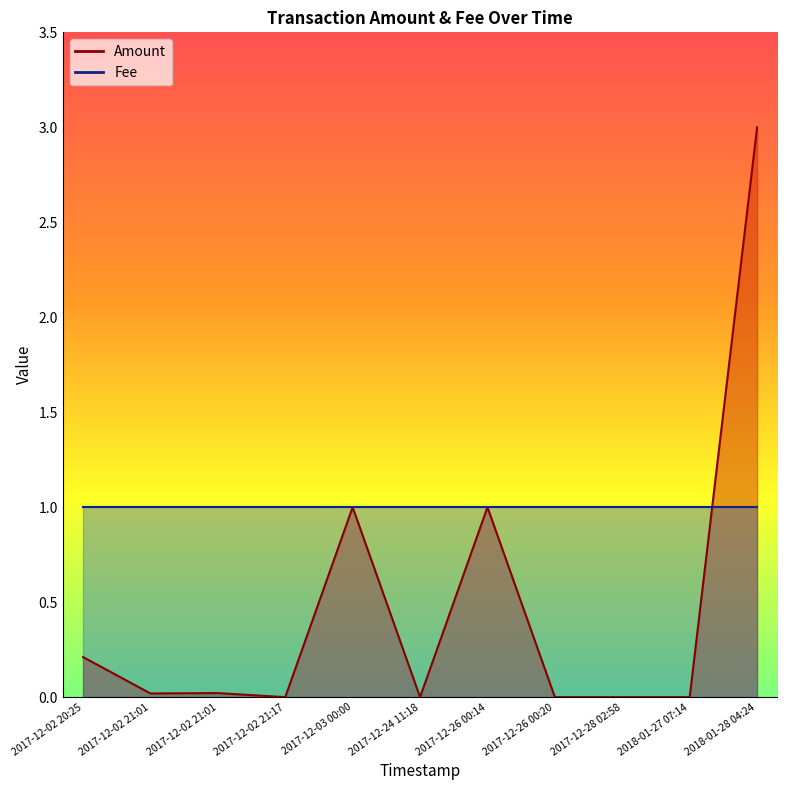

What are all the series names shown in the legend?

Amount, Fee